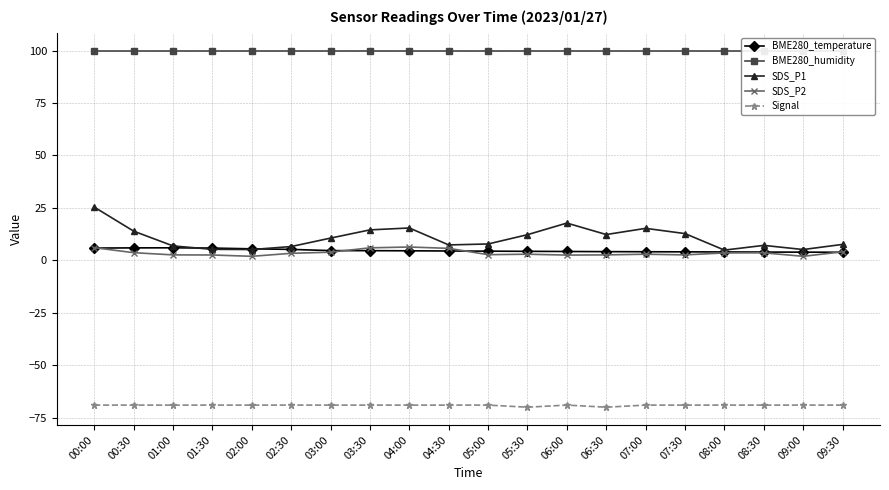

At which label is BME280_temperature closest to 4?

08:00